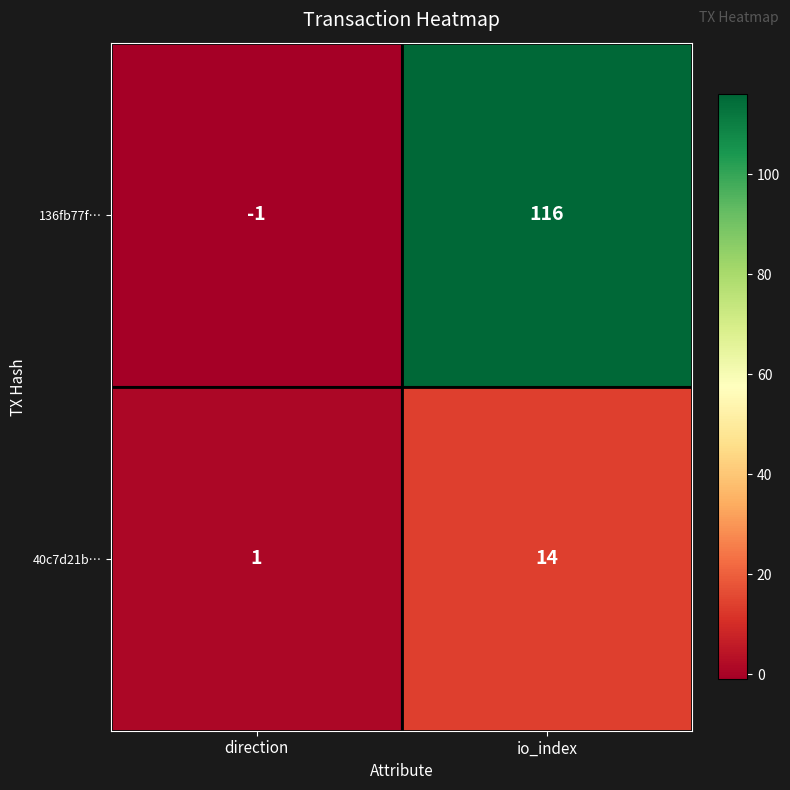

Reading right to left, extract all data points from this chart.

136fb77f…: 116	-1
40c7d21b…: 14	1